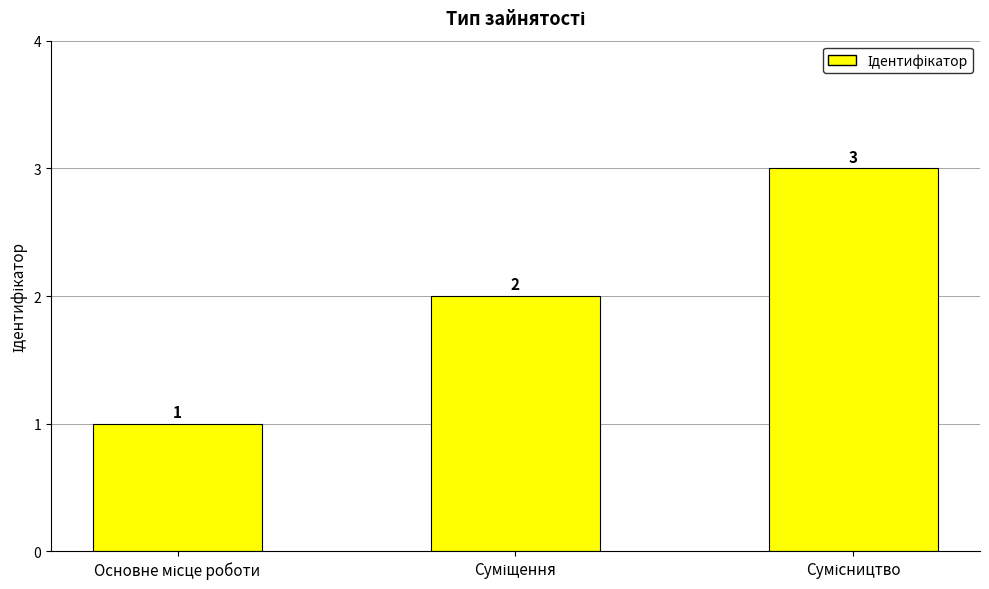

Count the values in the range 1 to 3.

3